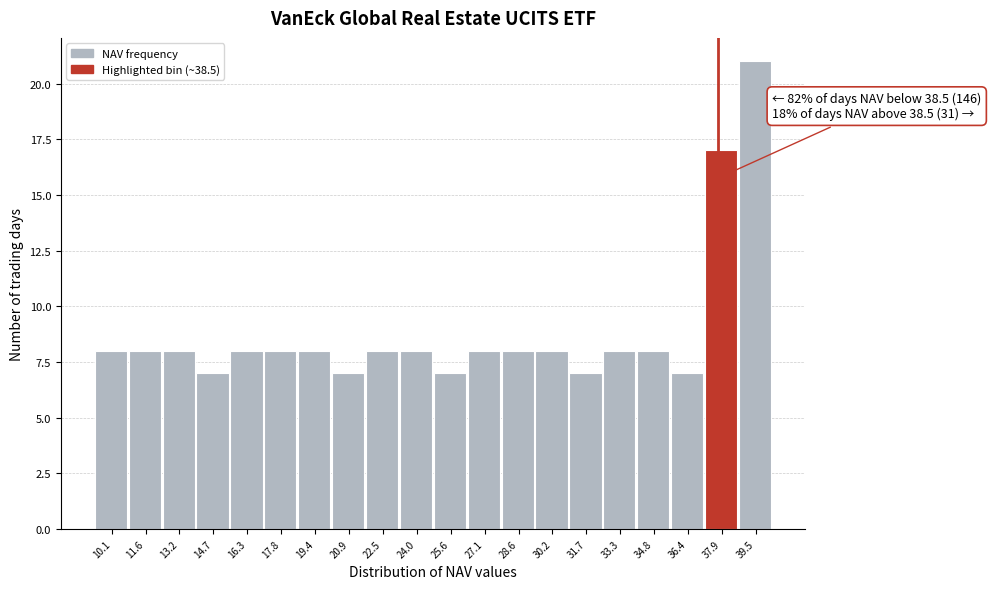

Reading right to left, what are all the values shown in this chart?

21	17	7	8	8	7	8	8	8	7	8	8	7	8	8	8	7	8	8	8